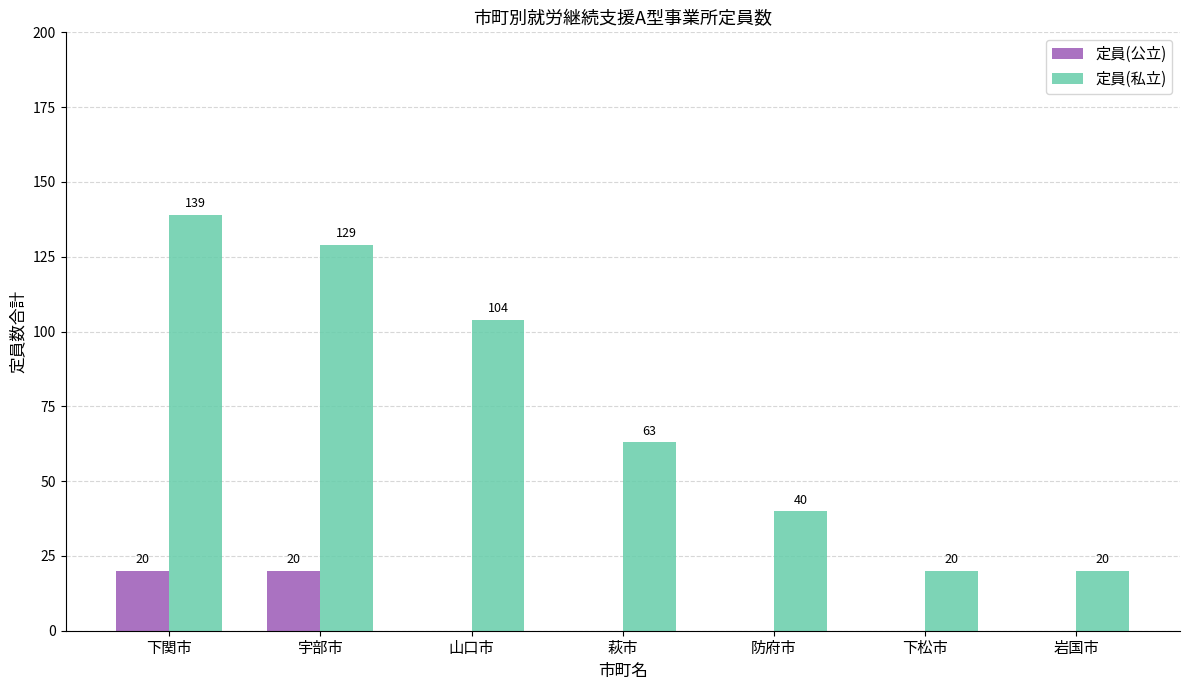

Which series has the largest range (max minus min)?

定員(私立)